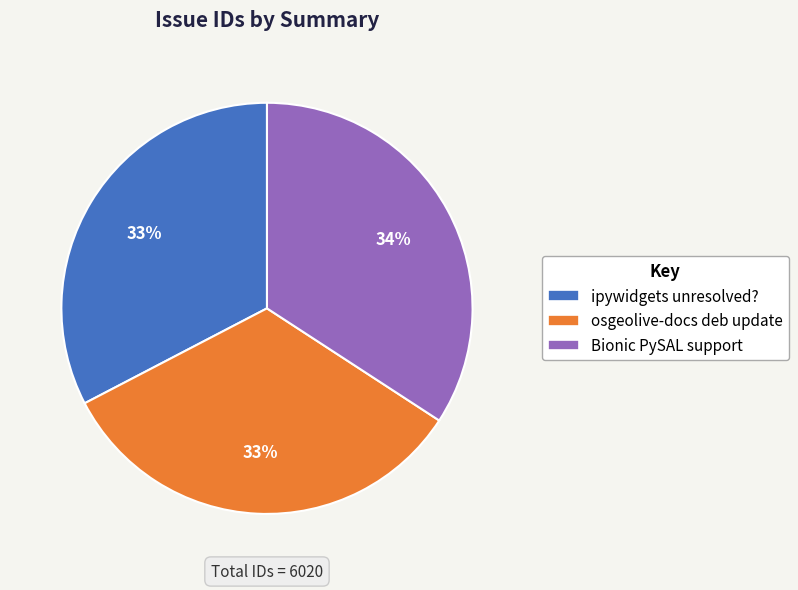

To the nearest percent, what percentage of the pie is ipywidgets unresolved??

33%